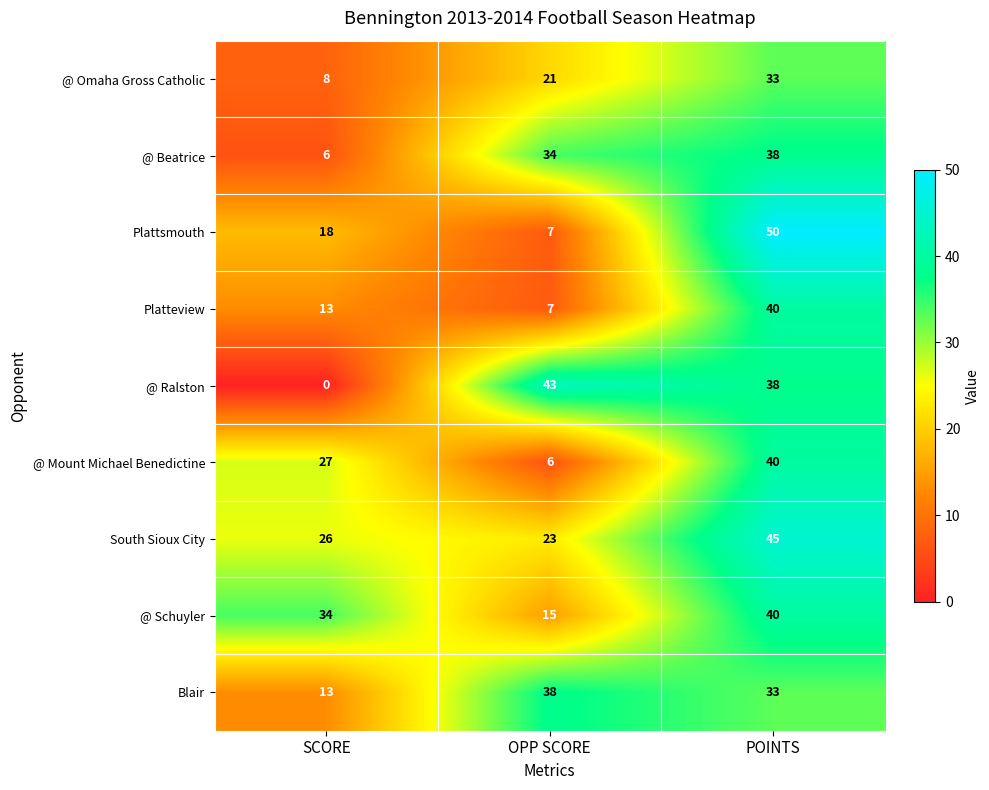

At which label is @ Mount Michael Benedictine closest to 23?

SCORE